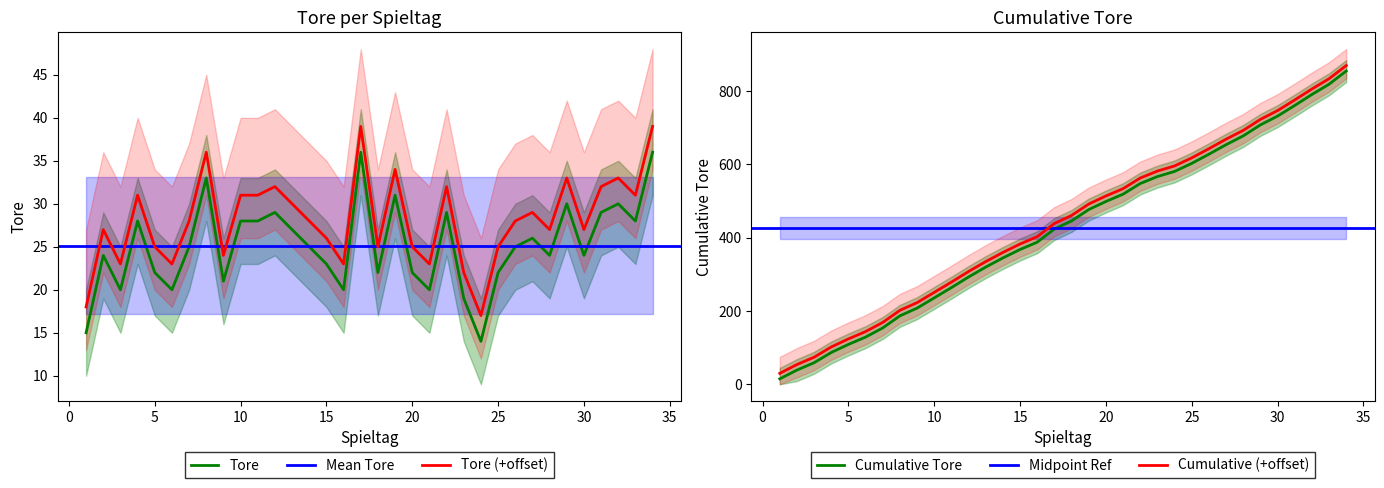

The Cumulative series shows 215 at 33. True or false?

False